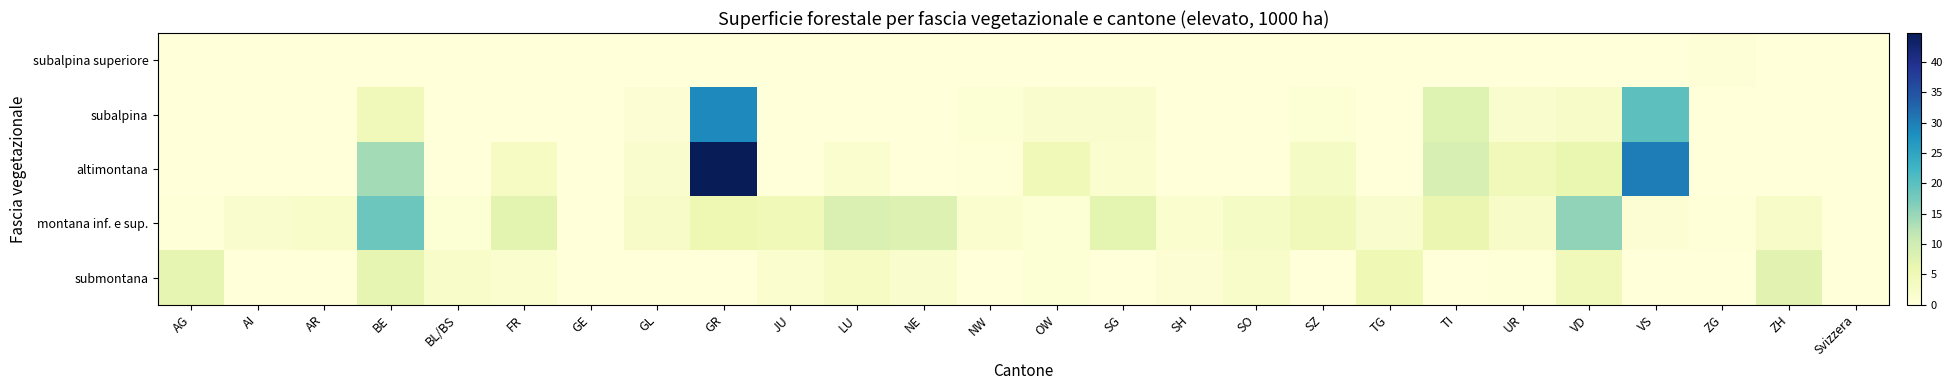

At TI, list the series in order from largest to smallest.

altimontana, subalpina, montana inf. e sup., subalpina superiore, submontana